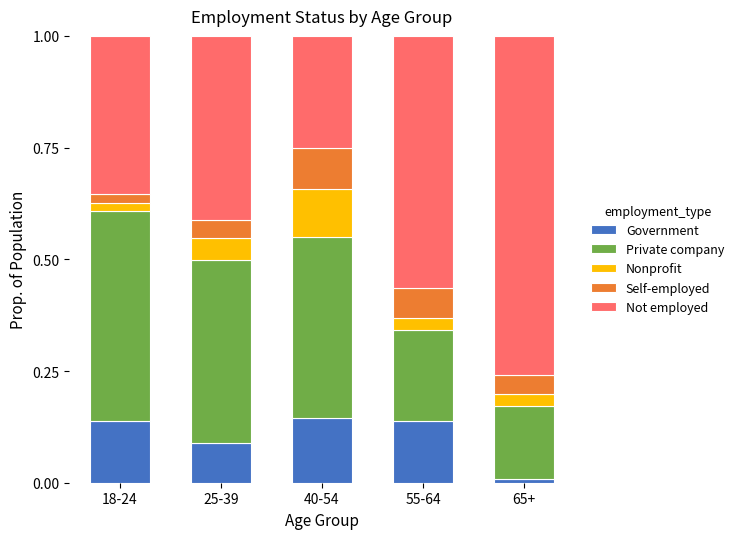

At which label does Government reach its minimum?

65+